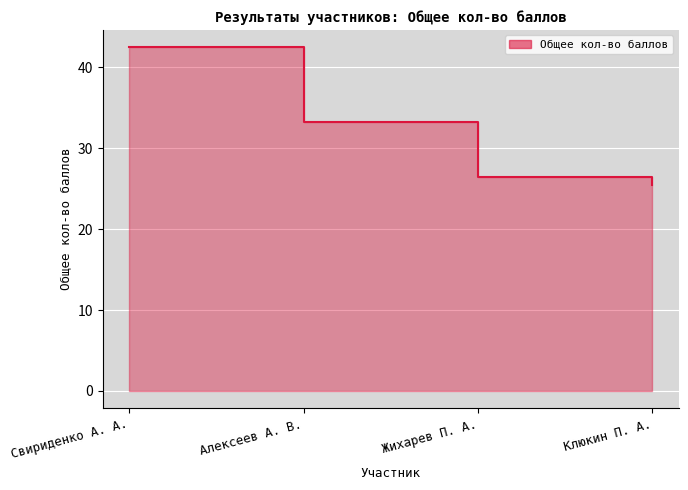

Where does the data first go above 33?

Свириденко А. А.